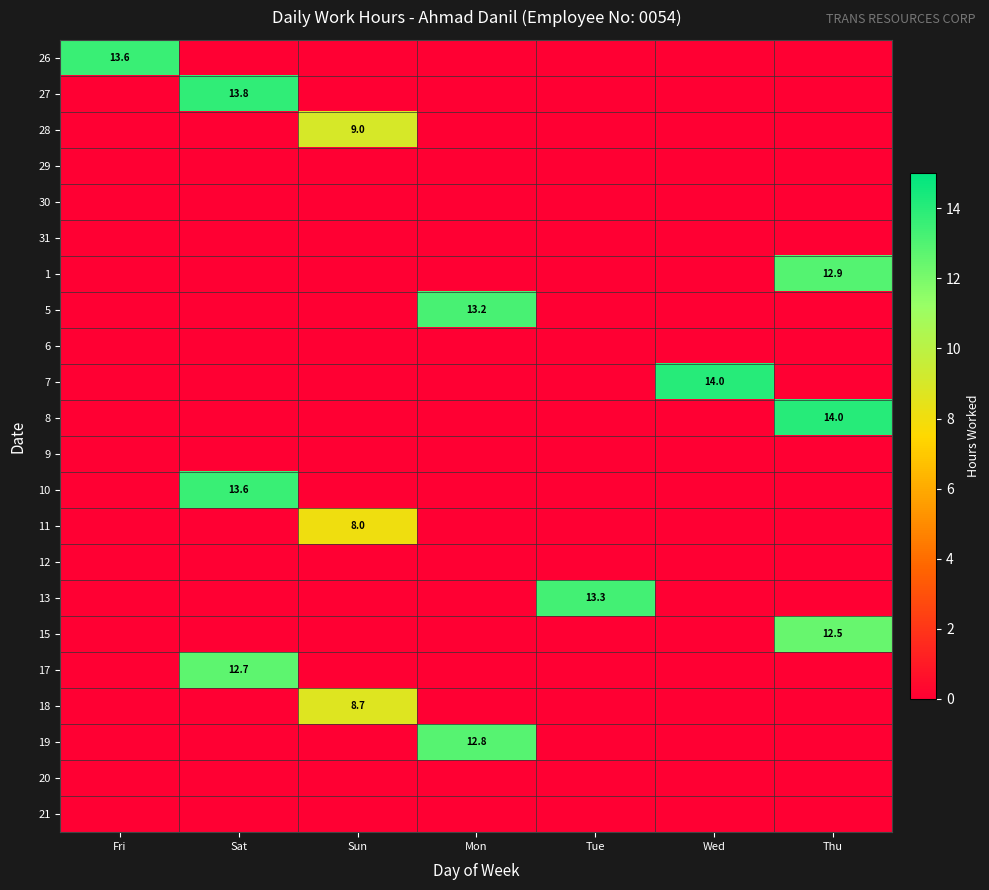

True or false: 26 has a value of 18.2 at Fri.

False